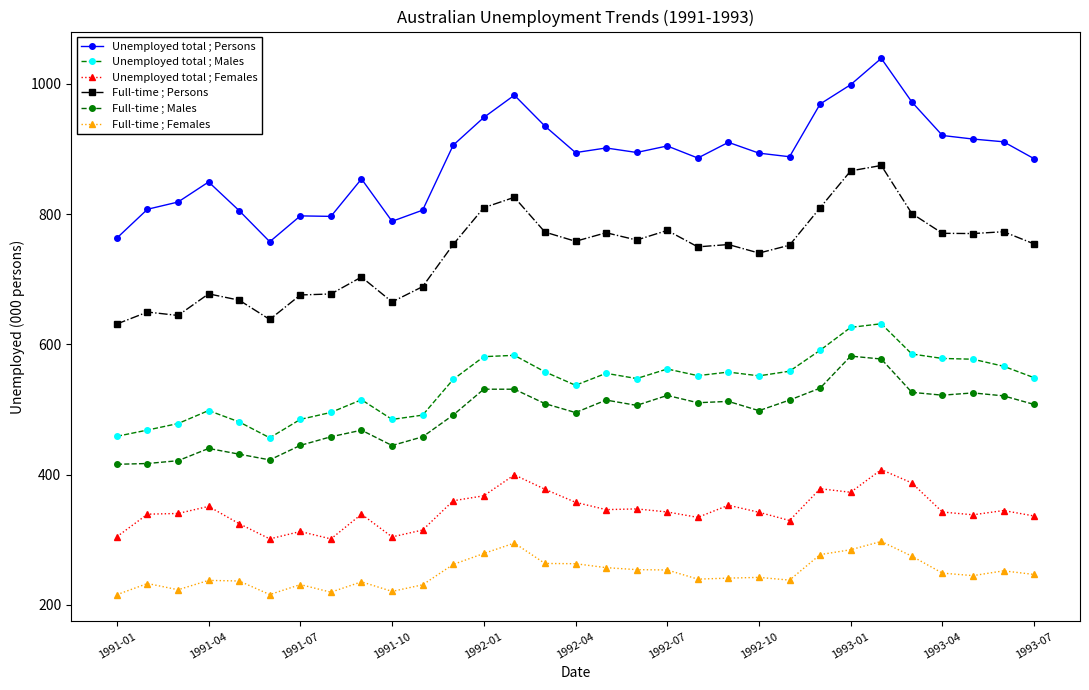

Count the number of categories in the chart.

31